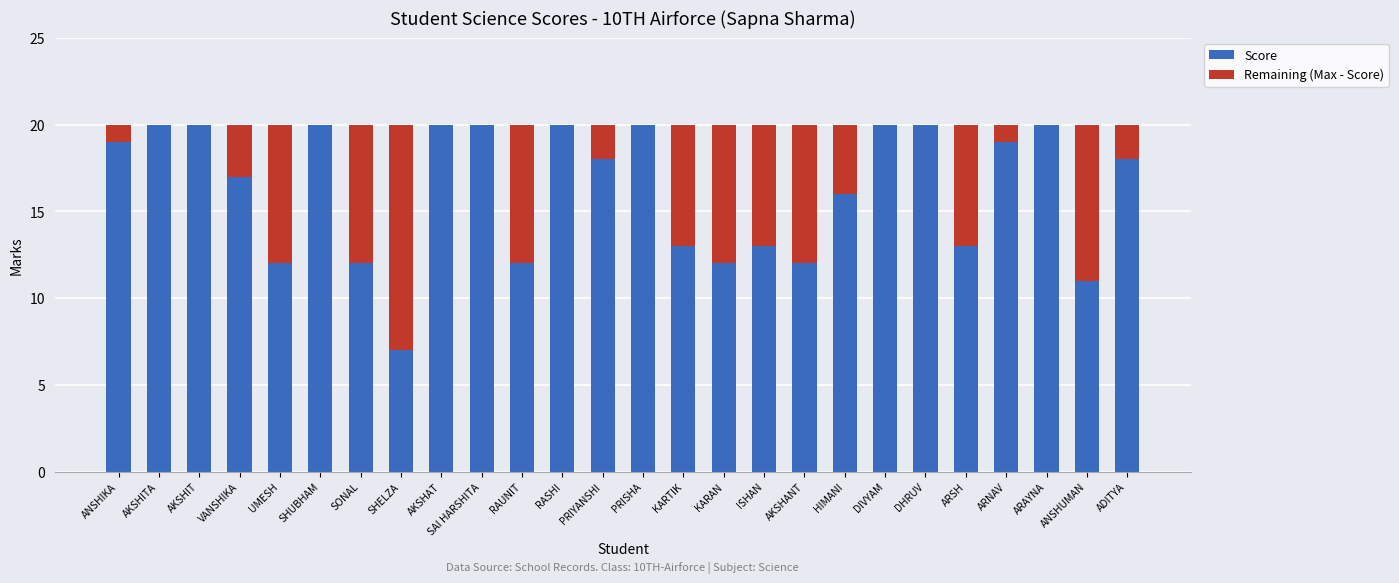

What is the sum of all Score values?

424